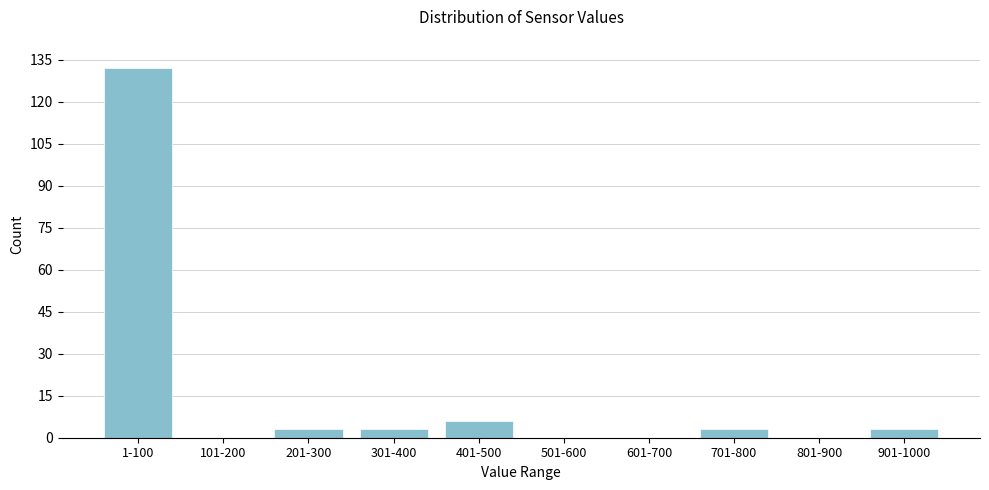

Reading left to right, what are all the values shown in this chart?

1-100=132	101-200=0	201-300=3	301-400=3	401-500=6	501-600=0	601-700=0	701-800=3	801-900=0	901-1000=3